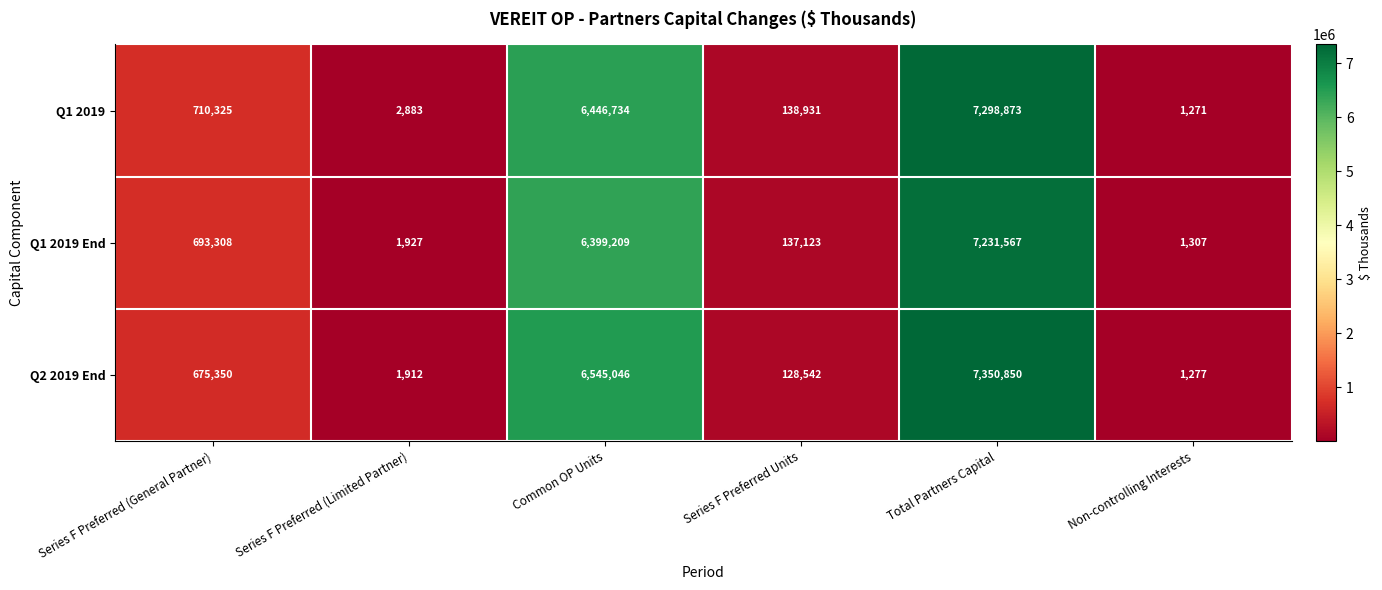

List the series in order of their peak value, highest first.

Q2 2019 End, Q1 2019, Q1 2019 End